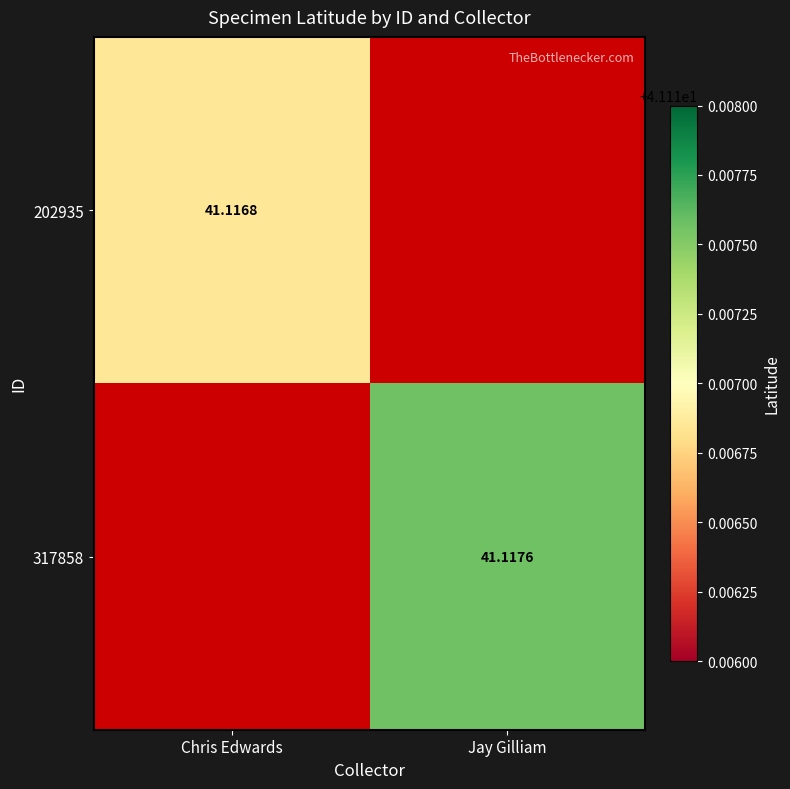

Is the value of 202935 at Chris Edwards greater than the value of 317858 at Jay Gilliam?

No